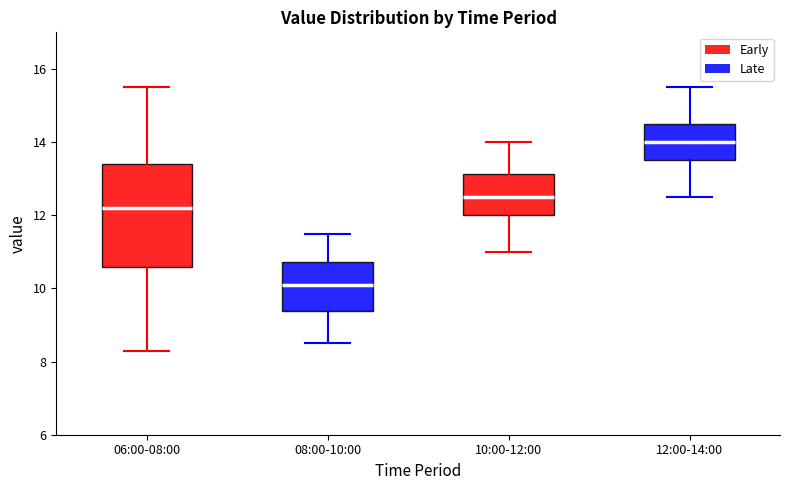

Where does the upper whisker of the box for 12:00-14:00 end on the y-axis? The values are not printed on the chart, so give them approximately, as read against the axis.

15.6